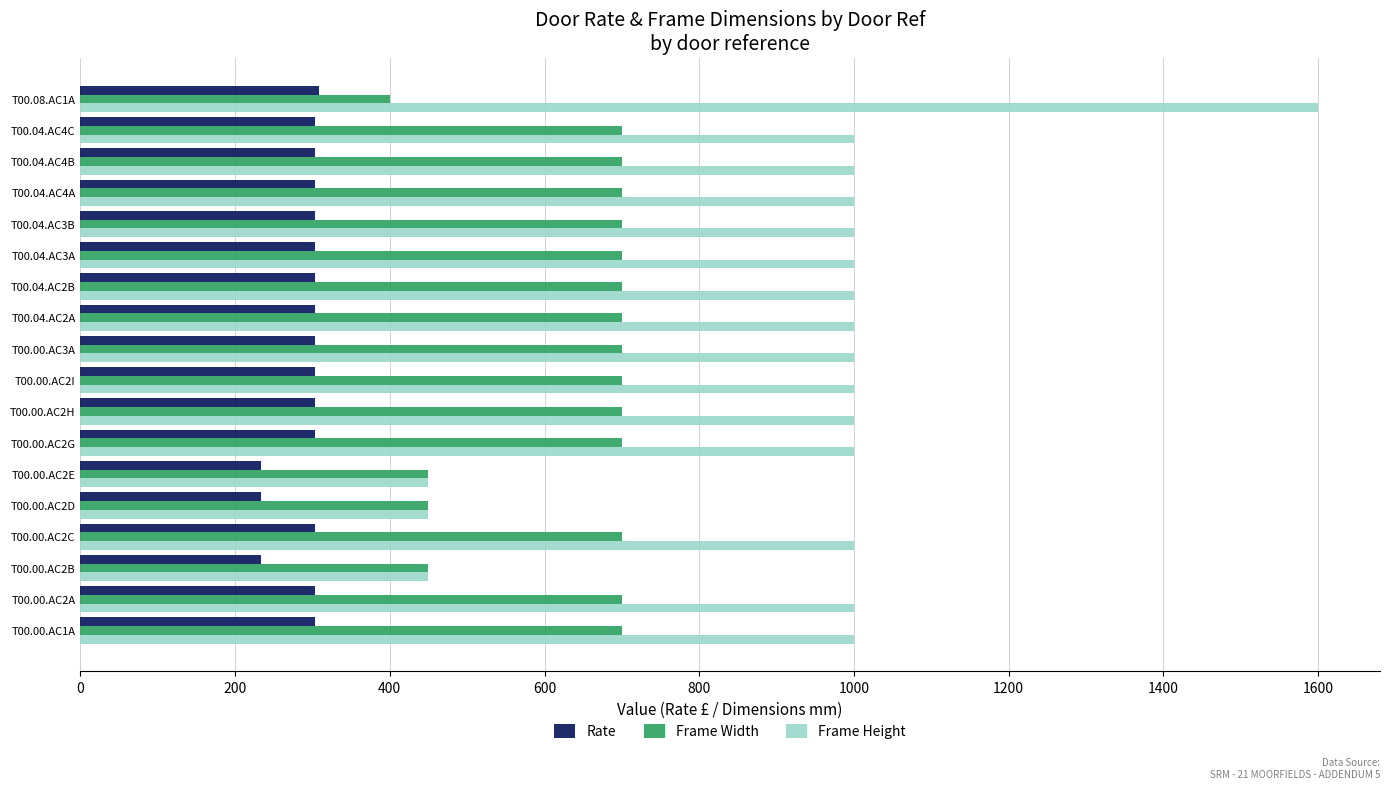

Count the number of data series in this chart.

3